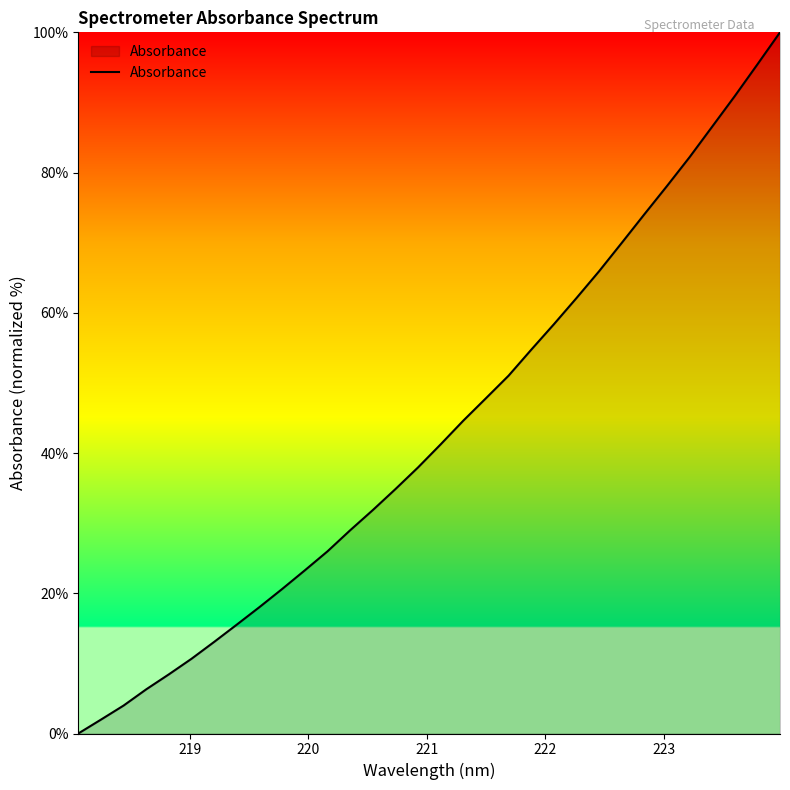

What is the greatest value displayed?

100.0